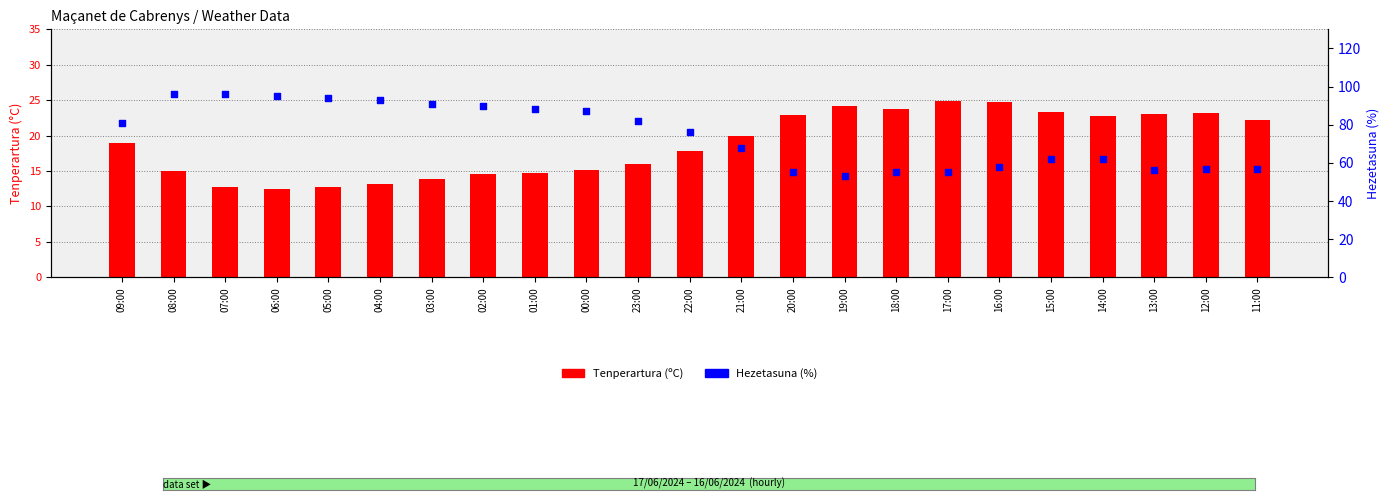

What is the total value across all series at 09:00?

99.9